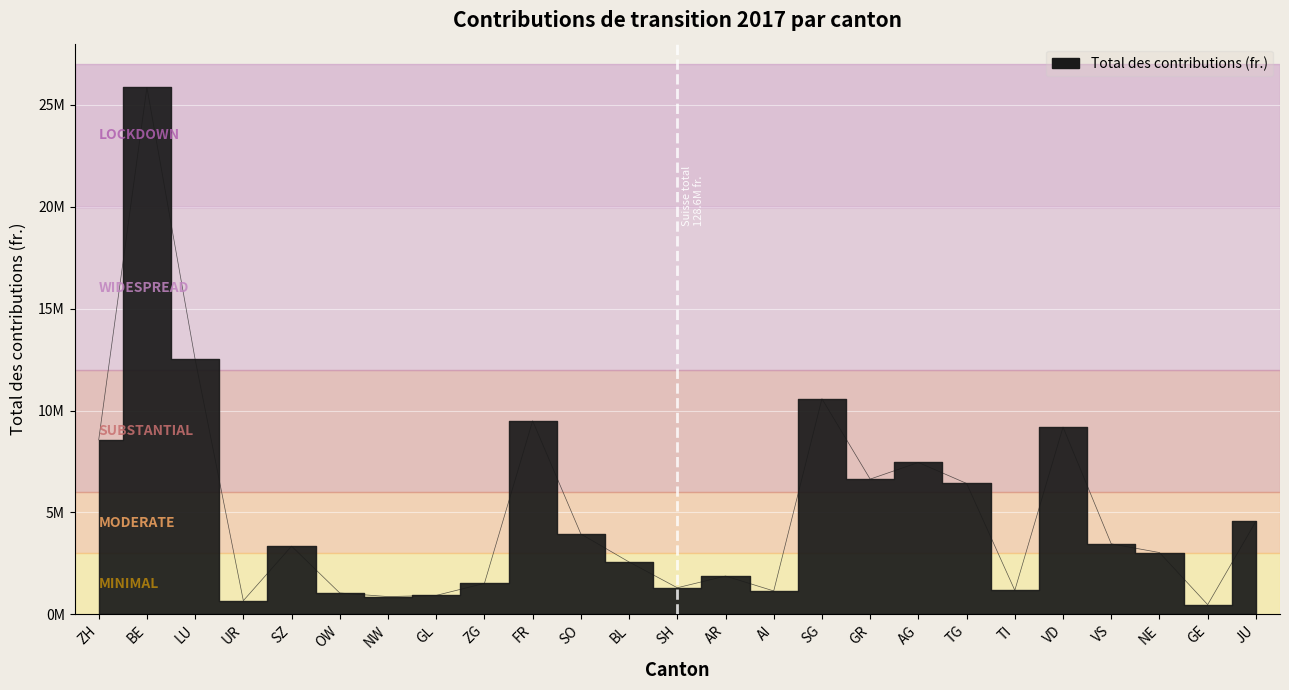

Reading right to left, transcribe all the data shown in this chart.

4561305	475825	3032273	3460163	9187985	1178779	6423398	7452322	6636319	10578429	1148392	1880417	1305428	2570128	3943603	9495377	1520130	930272	872109	1048381	3345072	671245	12513044	25853016	8559145